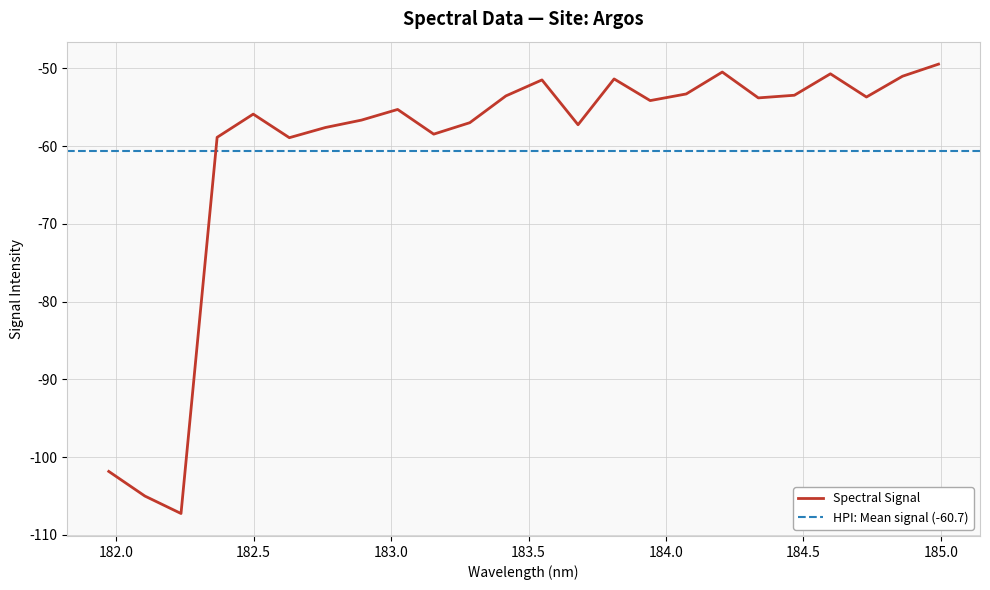

What is the difference between the values at 183.4176122368 and 182.498667305?

2.3